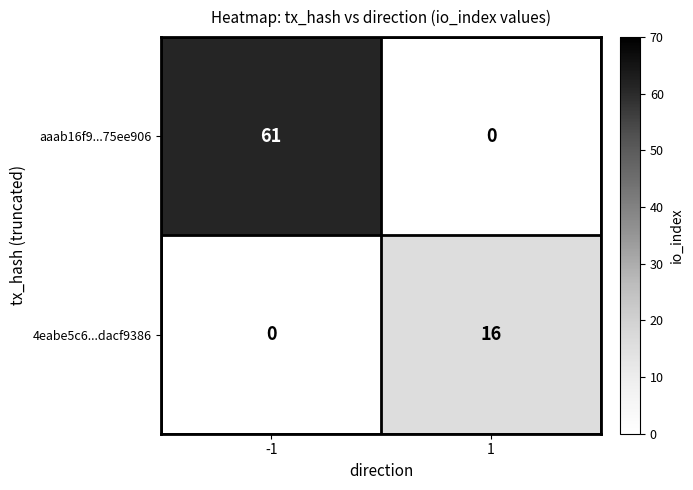

What is the total value across all series at -1?

61